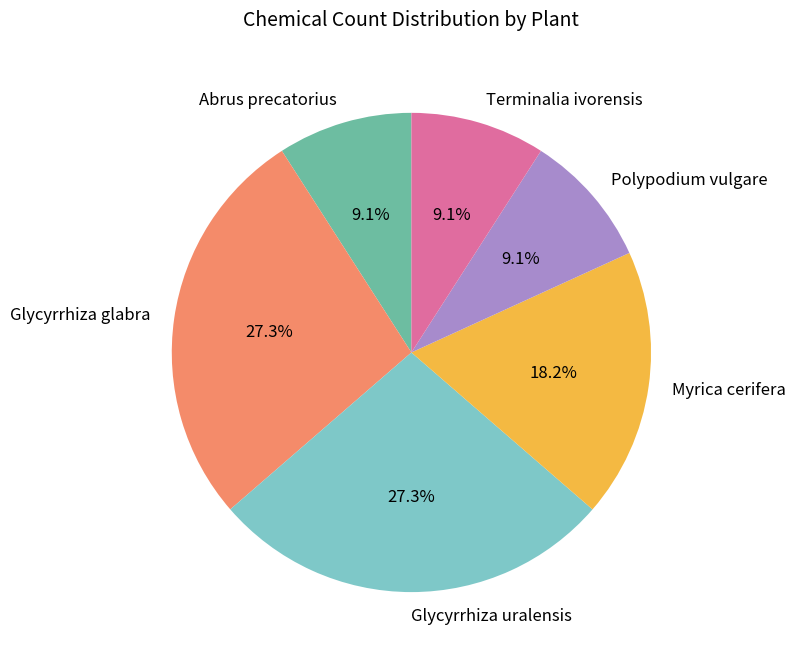

What is the total percentage of Terminalia ivorensis and Polypodium vulgare?

18.2%